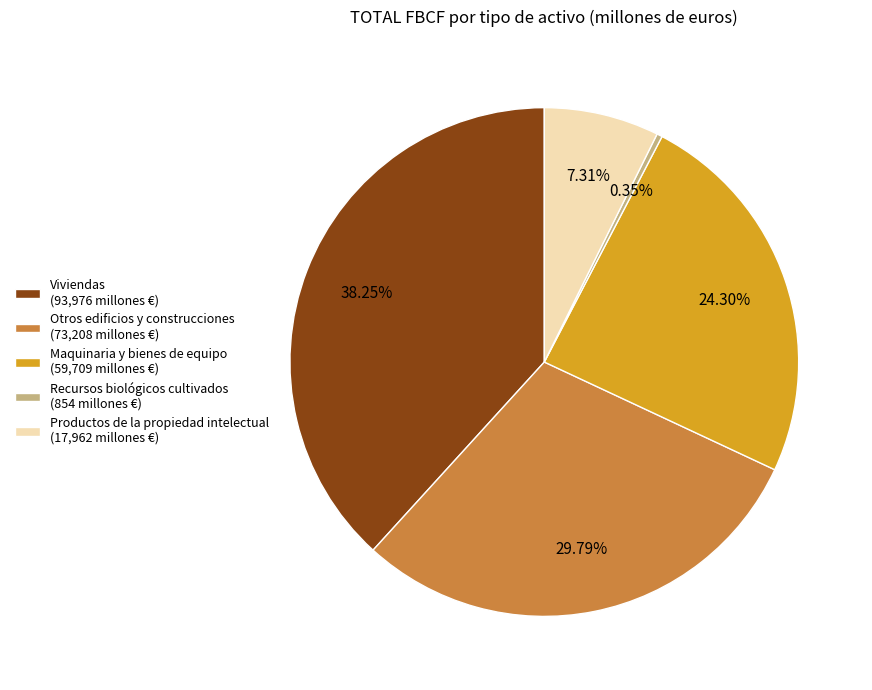

Is there any slice that represents more than half of the pie?

No